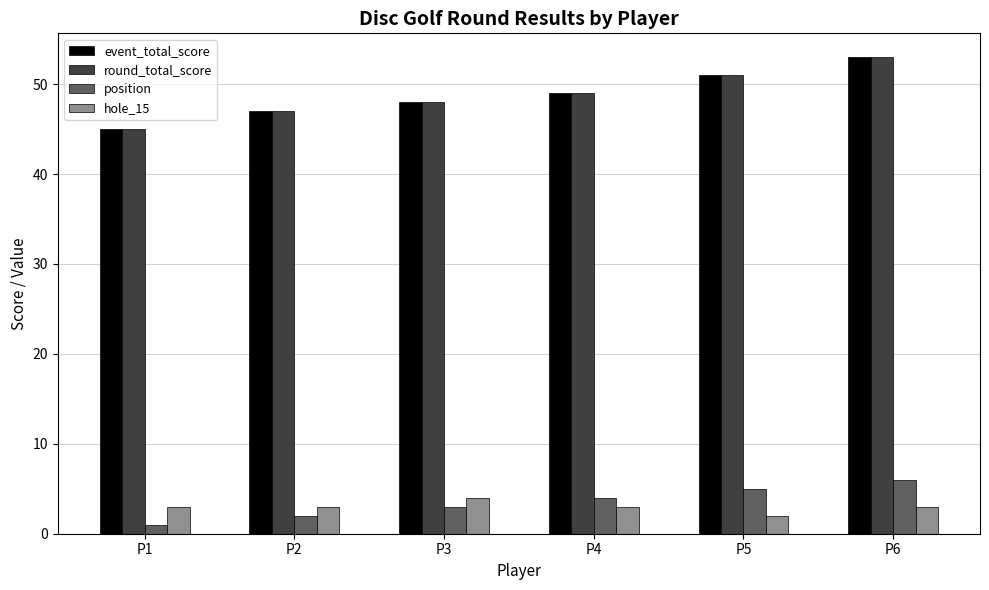

Reading left to right, what are all the values shown in this chart?

event_total_score: 45	47	48	49	51	53
round_total_score: 45	47	48	49	51	53
position: 1	2	3	4	5	6
hole_15: 3	3	4	3	2	3